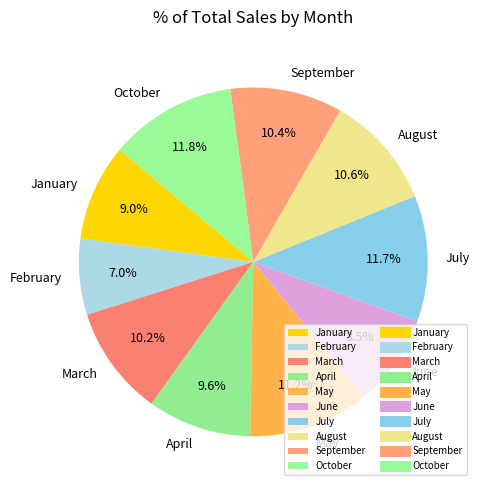

How many slices are in this pie chart?

10